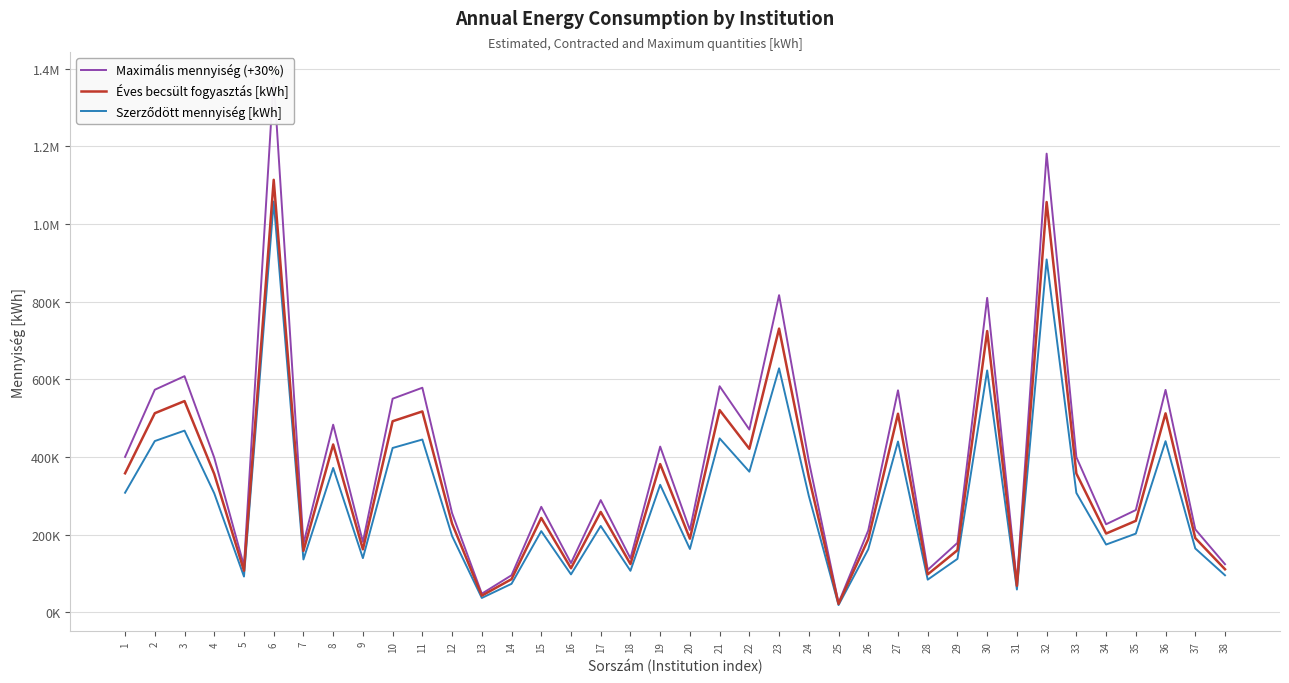

What is the approximate value of Szerződött mennyiség [kWh] at 22?

361881.1